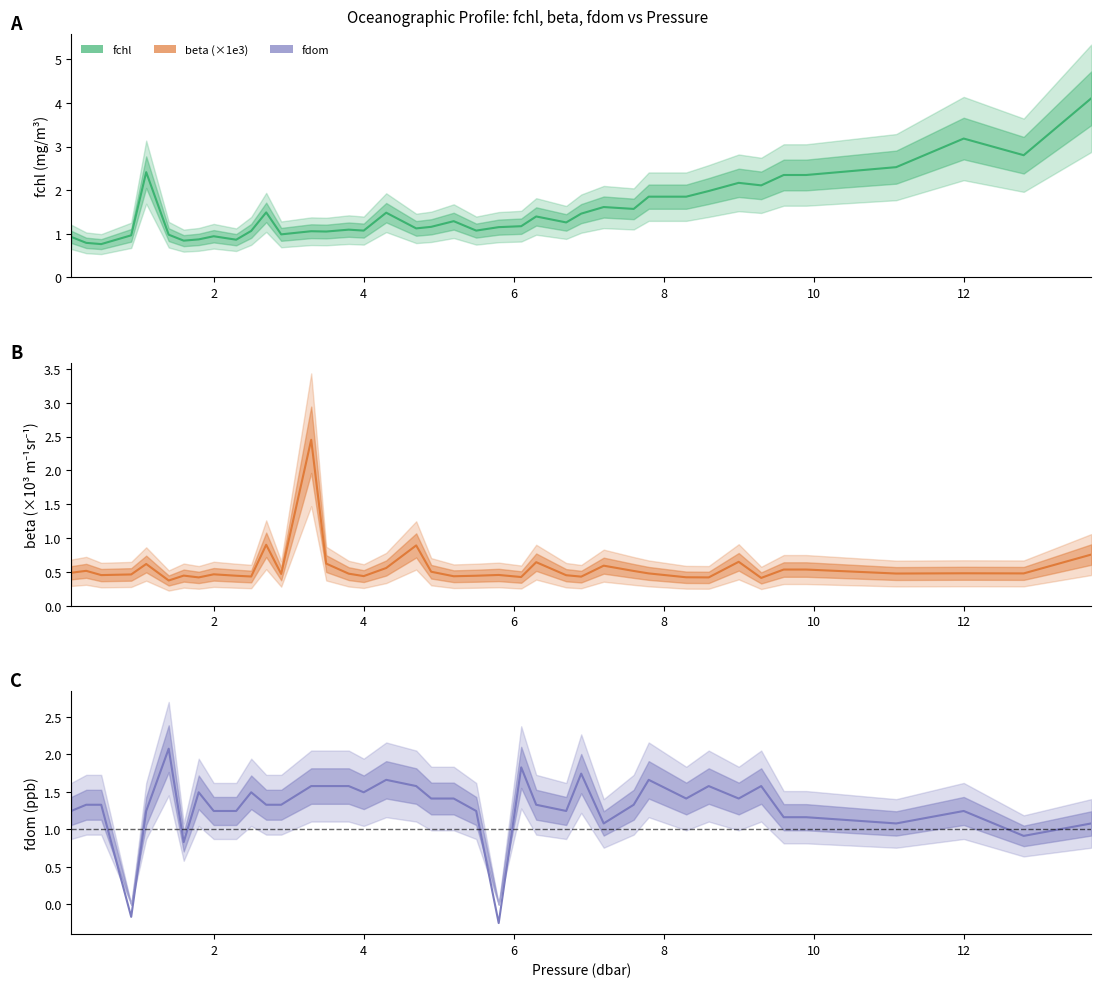

At 2.7, list the series in order from smallest to largest.

beta_scaled, fdom, fchl